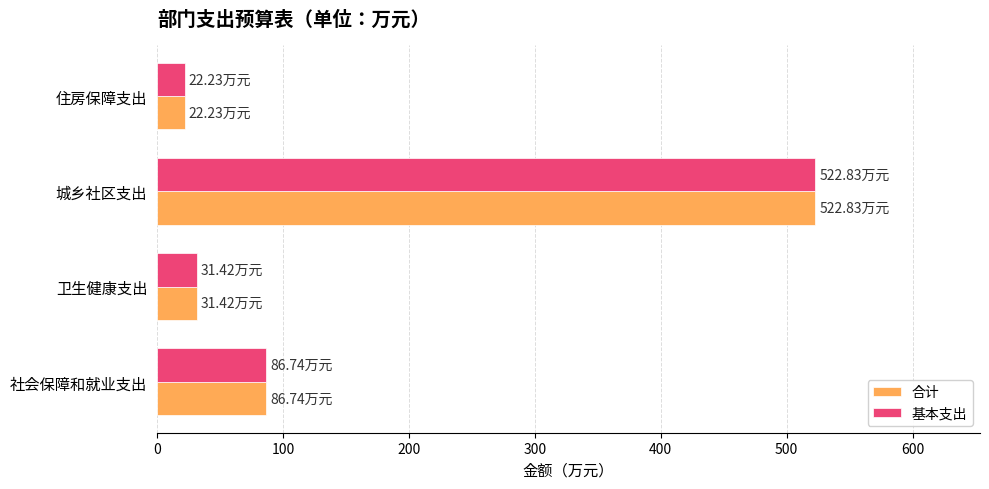

What is the sum of all 基本支出 values?

663.2